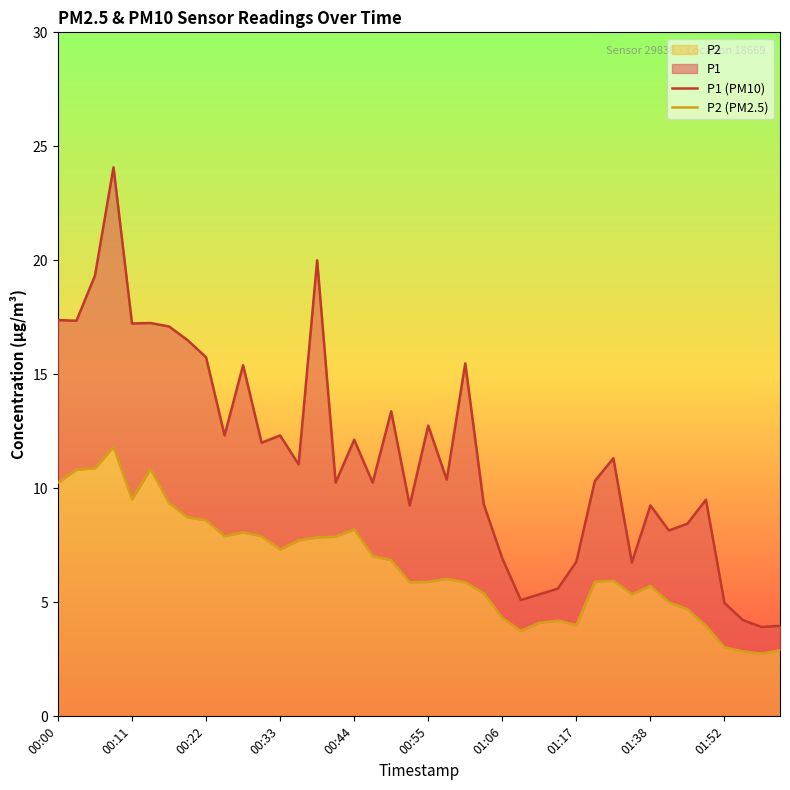

Where is P1 (PM10) nearest to the value 14?

18